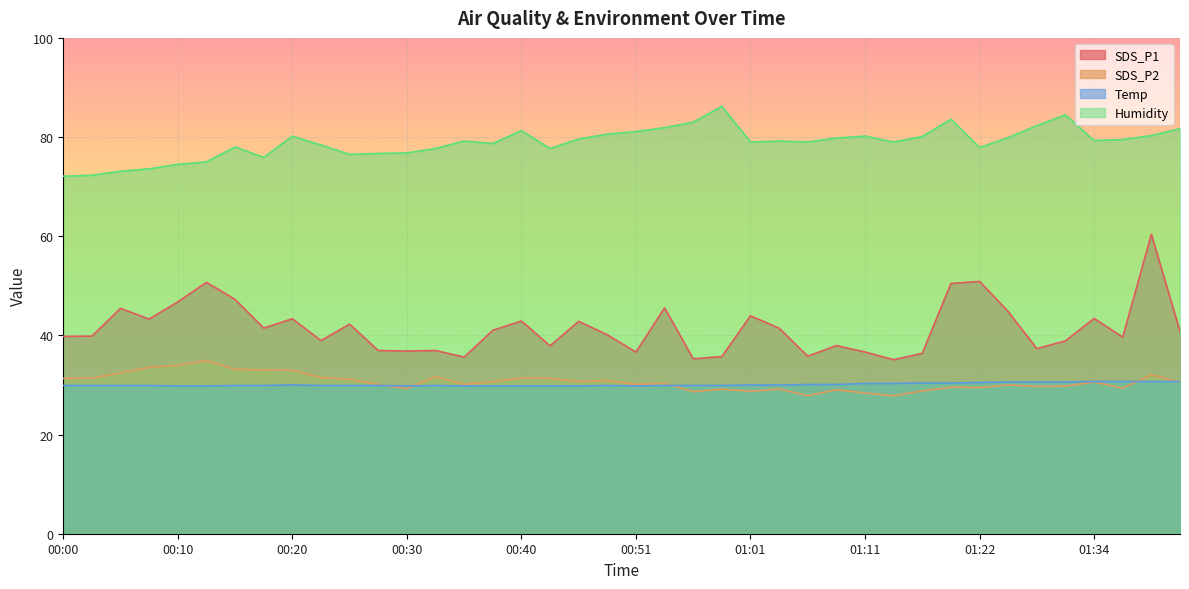

Between which two adjacent categories do Temp and SDS_P2 first intersect?

00:27 and 00:30